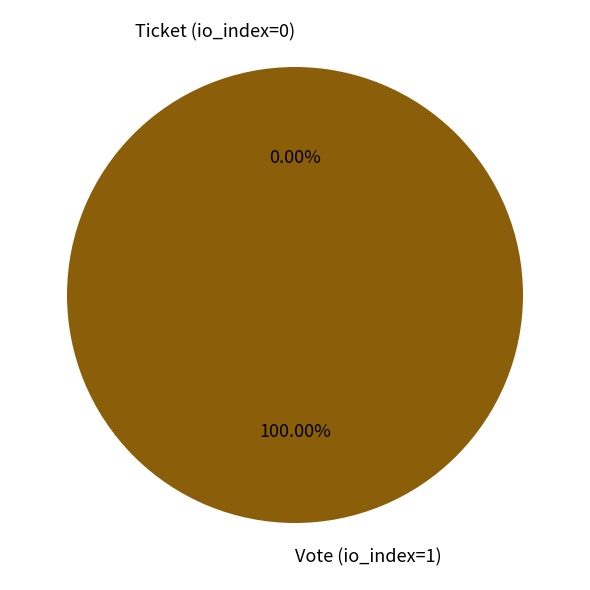

What is the largest slice in the pie chart?

Vote (io_index=1)